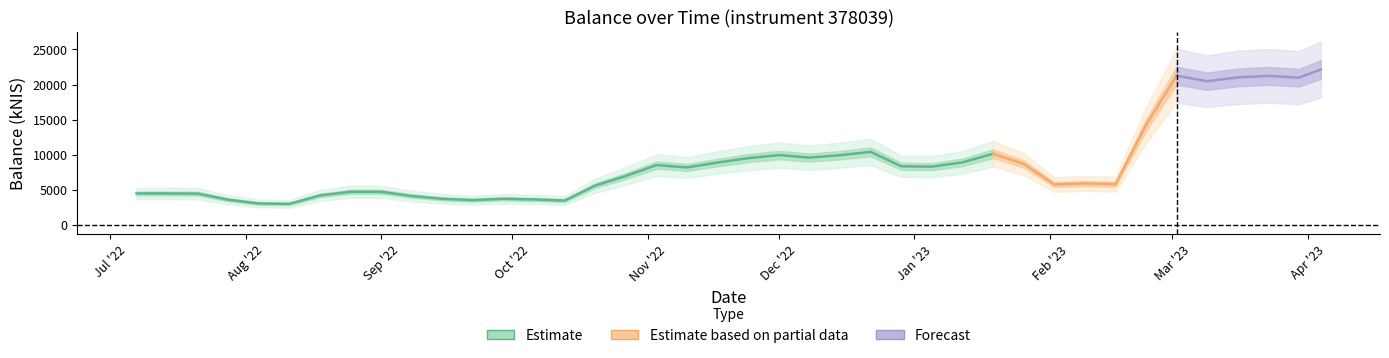

What is the change in value from 2022-09-22 to 2023-01-19?

+6597.7